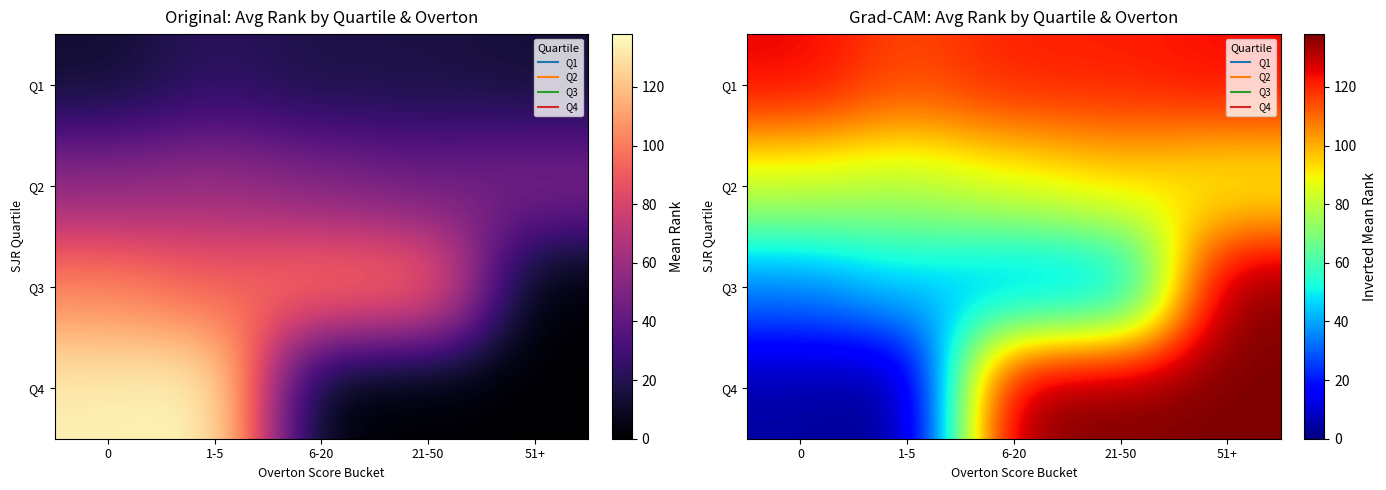

How many series are shown in this chart?

4